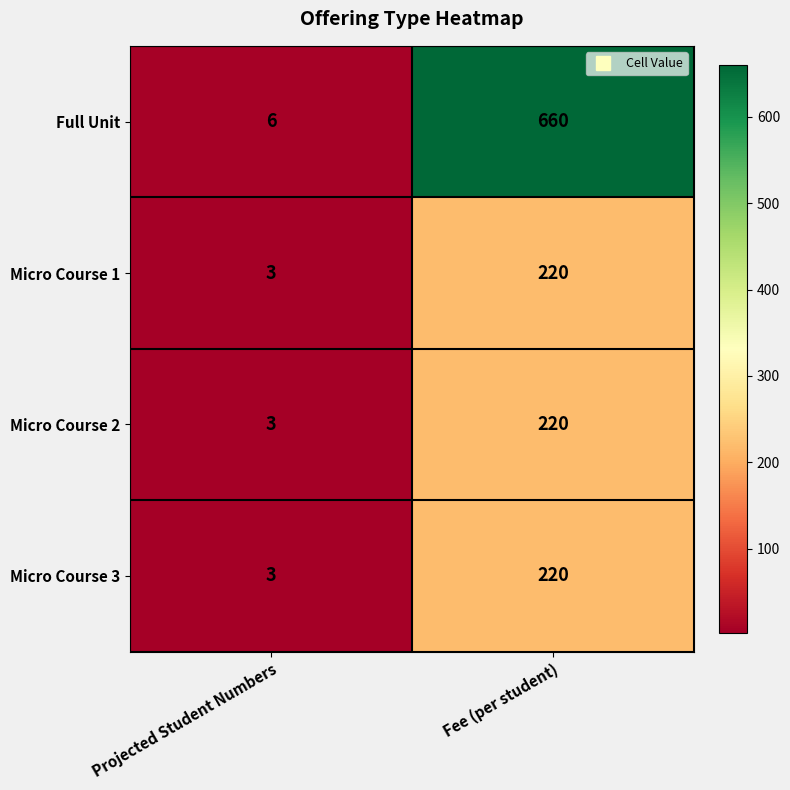

True or false: Micro Course 2 has a value of 220 at Fee (per student).

True